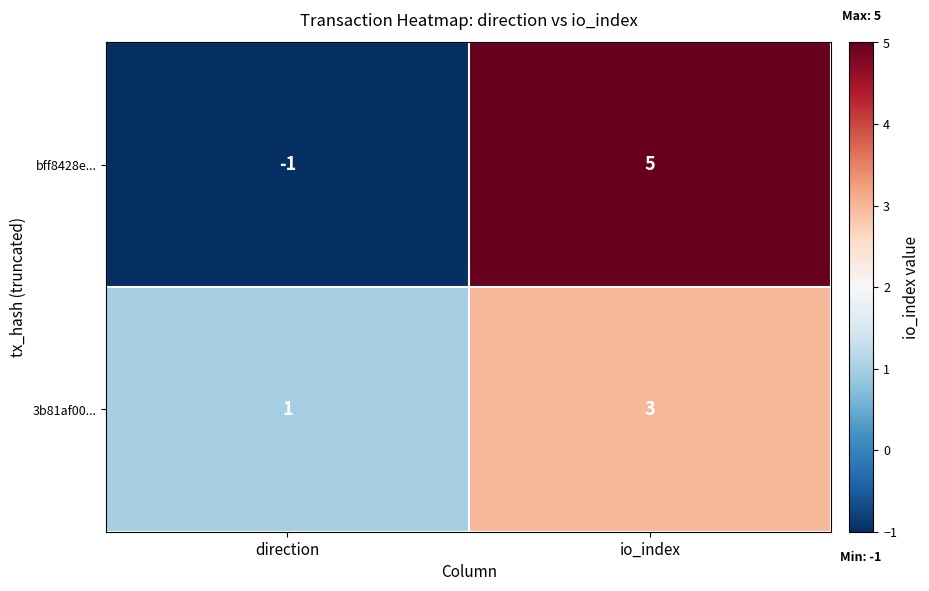

What is the difference between the maximum and minimum values in the bff8428e... series?

6